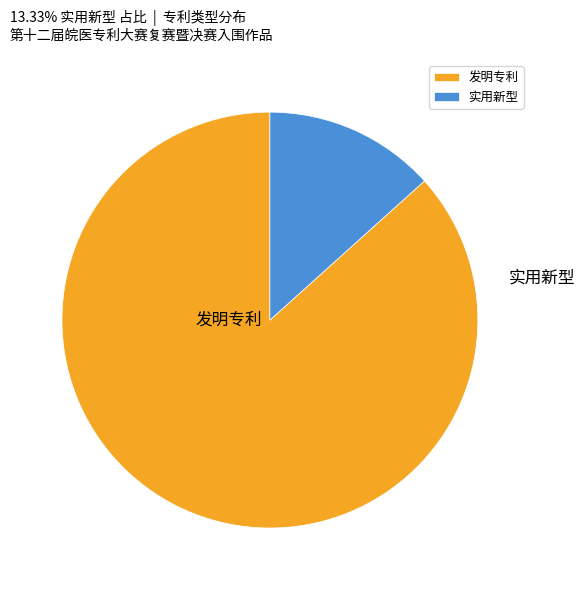

Rank the categories by value from highest to lowest.

发明专利, 实用新型